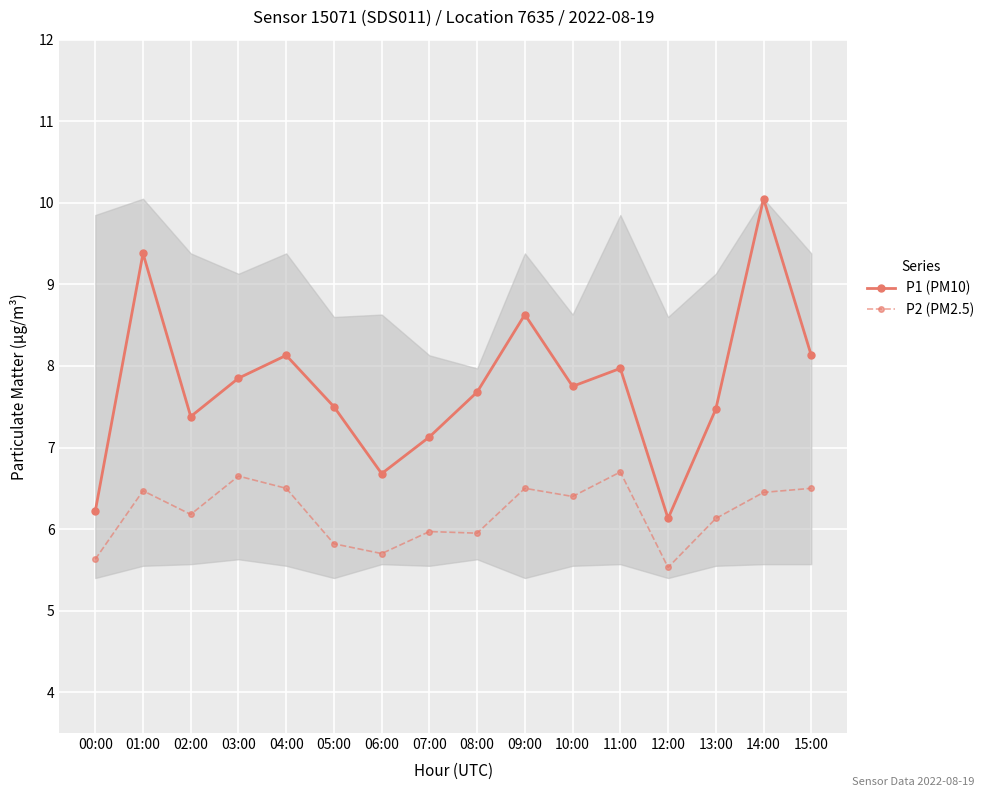

Which series has the largest range (max minus min)?

P1 (PM10)